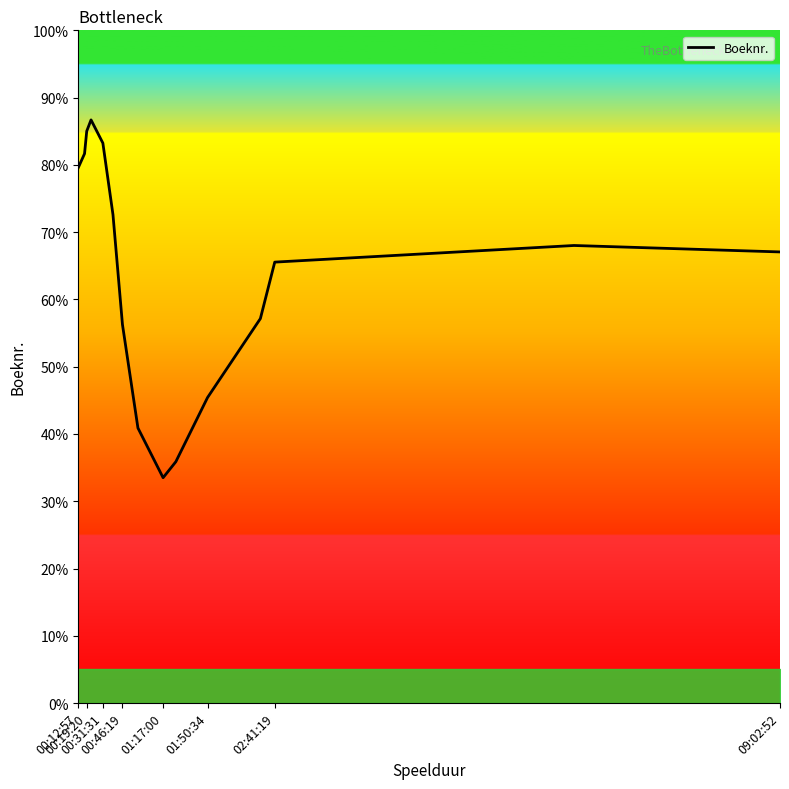

What is the difference between the maximum and minimum values?

53.2